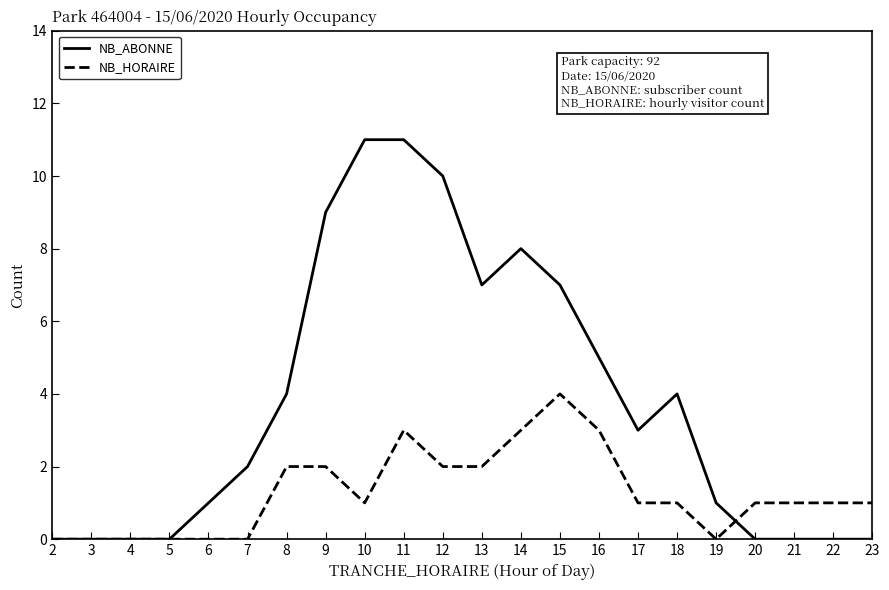

Rank the series at 20 from highest to lowest value.

NB_HORAIRE, NB_ABONNE